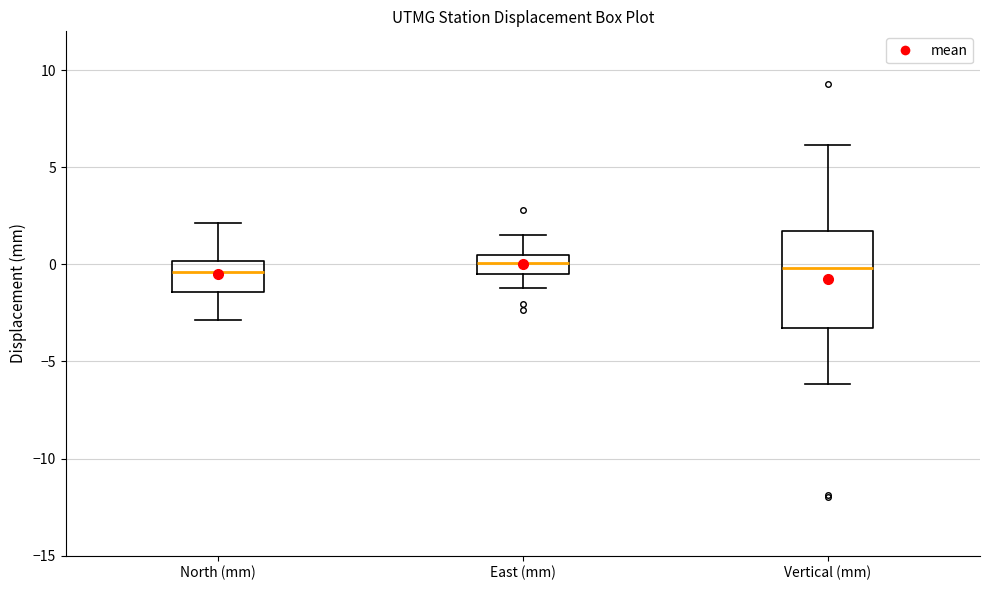

Reading left to right, transcribe this box plot: for each box, give where its median line is, the range the box spans, and where its two whiskers end, as read against the y-axis. The values are not printed on the chart, so give them approximately, as read against the axis.

North (mm): median -0.5, box -1.5 to 0.0, whiskers -3.0 to 2.0
East (mm): median 0.0, box -0.5 to 0.5, whiskers -1.0 to 1.5
Vertical (mm): median 0.0, box -3.5 to 1.5, whiskers -6.0 to 6.0